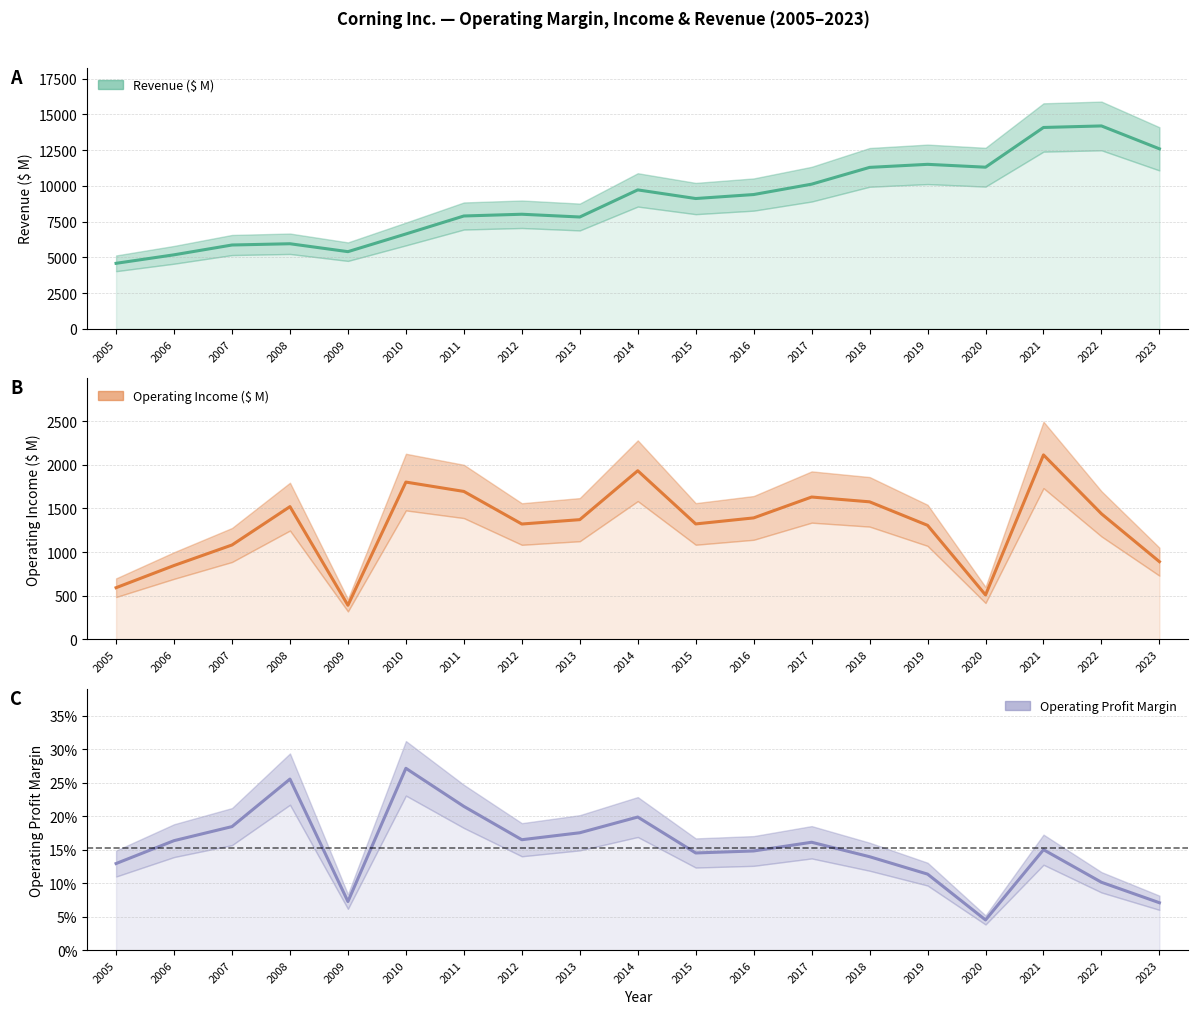

What is the difference between the highest and lowest values at 2018?

11289.9